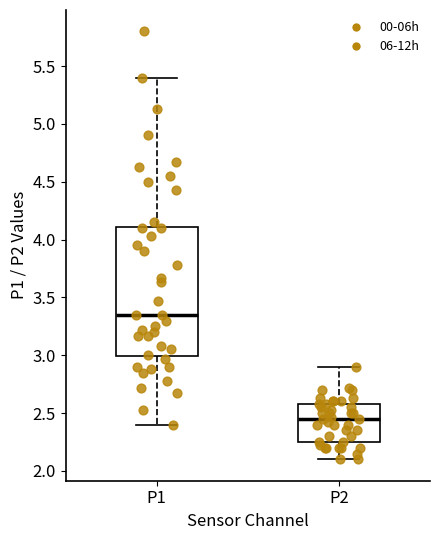

Reading left to right, transcribe this box plot: for each box, give where its median line is, the range the box spans, and where its two whiskers end, as read against the y-axis. The values are not printed on the chart, so give them approximately, as read against the axis.

P1: median 3.35, box 3.00 to 4.10, whiskers 2.40 to 5.40
P2: median 2.45, box 2.25 to 2.60, whiskers 2.10 to 2.90